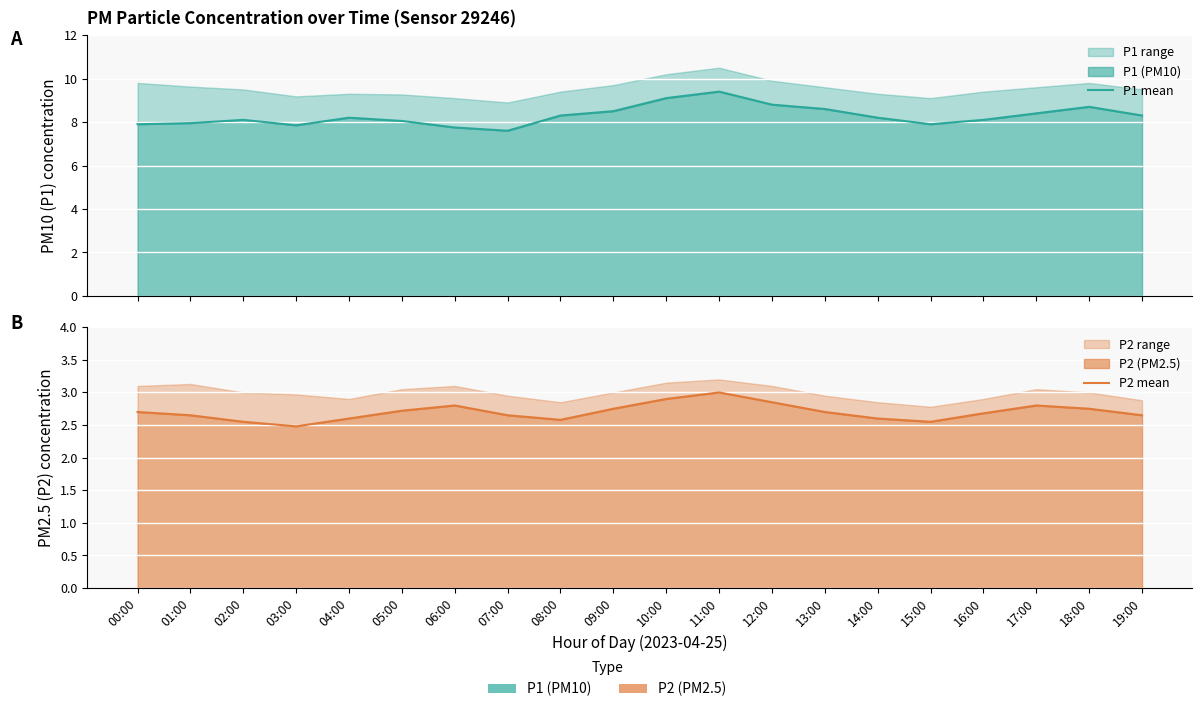

What is the difference between the highest and lowest values at 14:00?

5.6